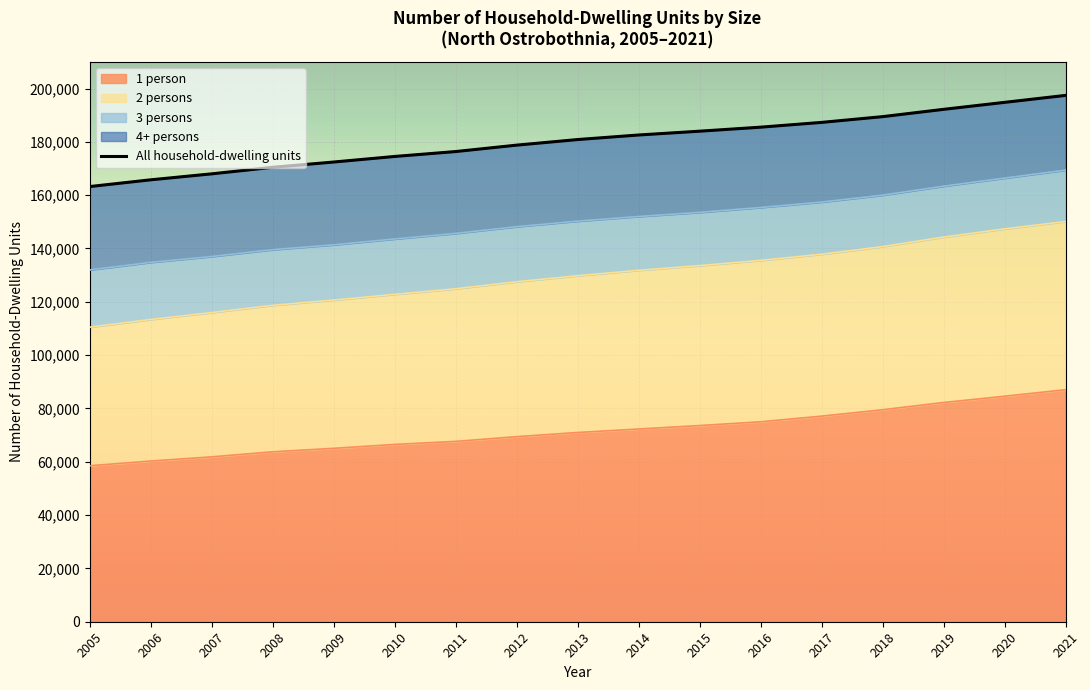

Which has a higher value, 2017 or 2011?

2017